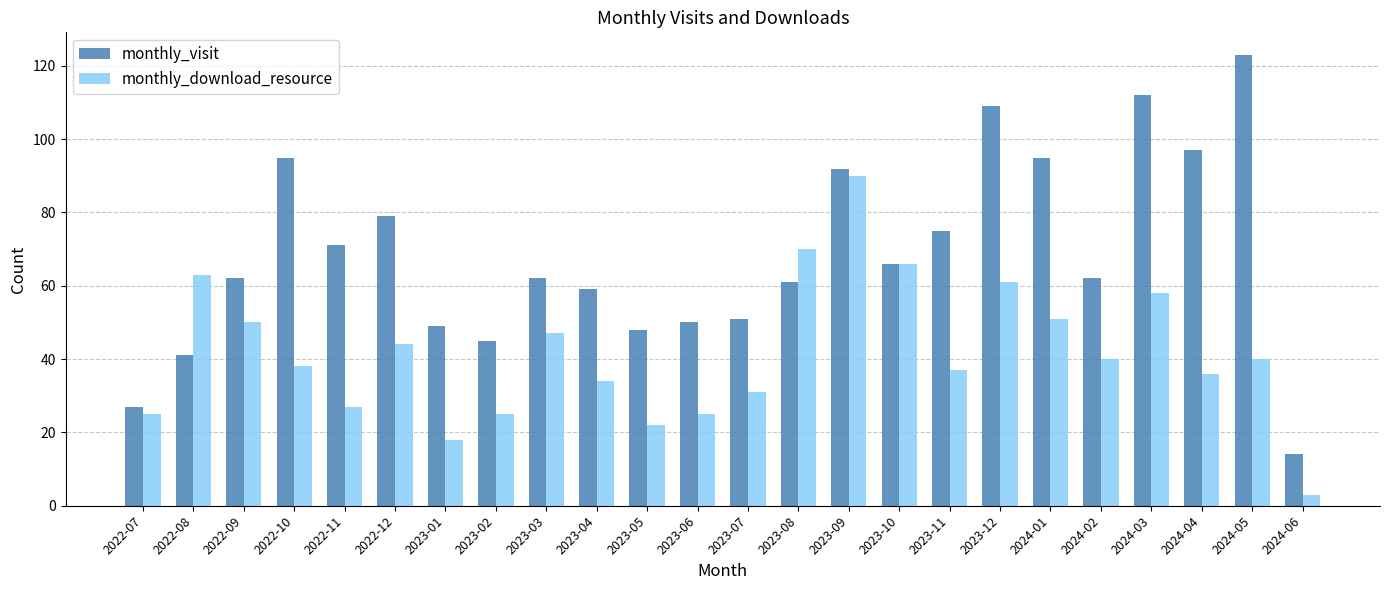

List the series in order of their overall mean, lowest first.

monthly_download_resource, monthly_visit